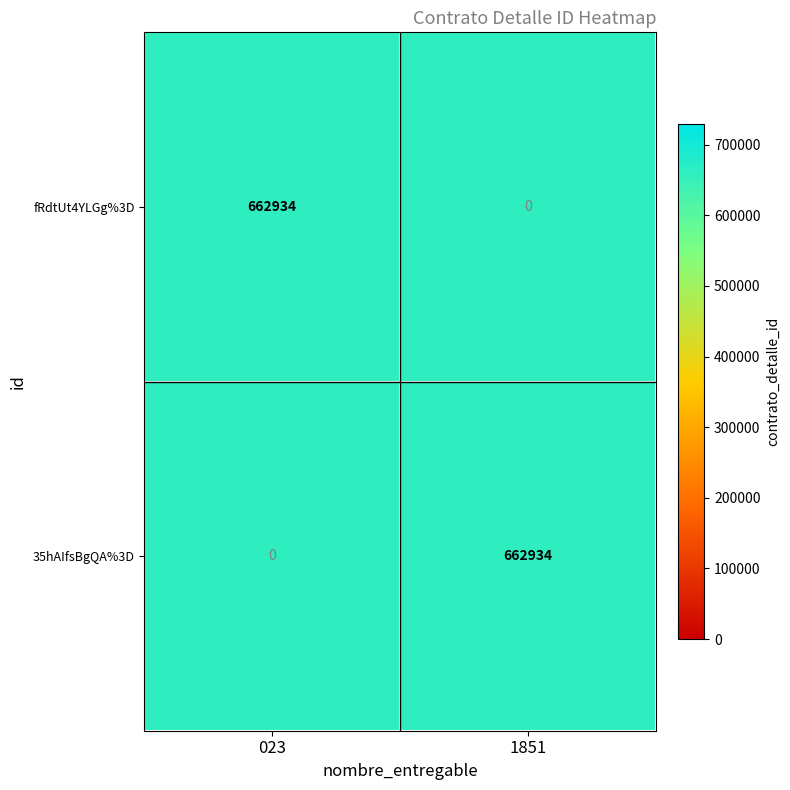

Count the number of data series in this chart.

2